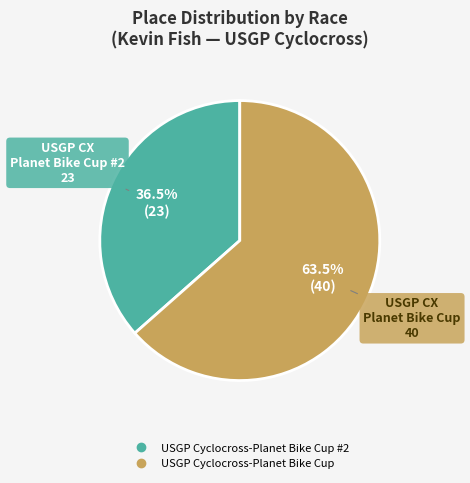

Does any single category account for the majority?

Yes